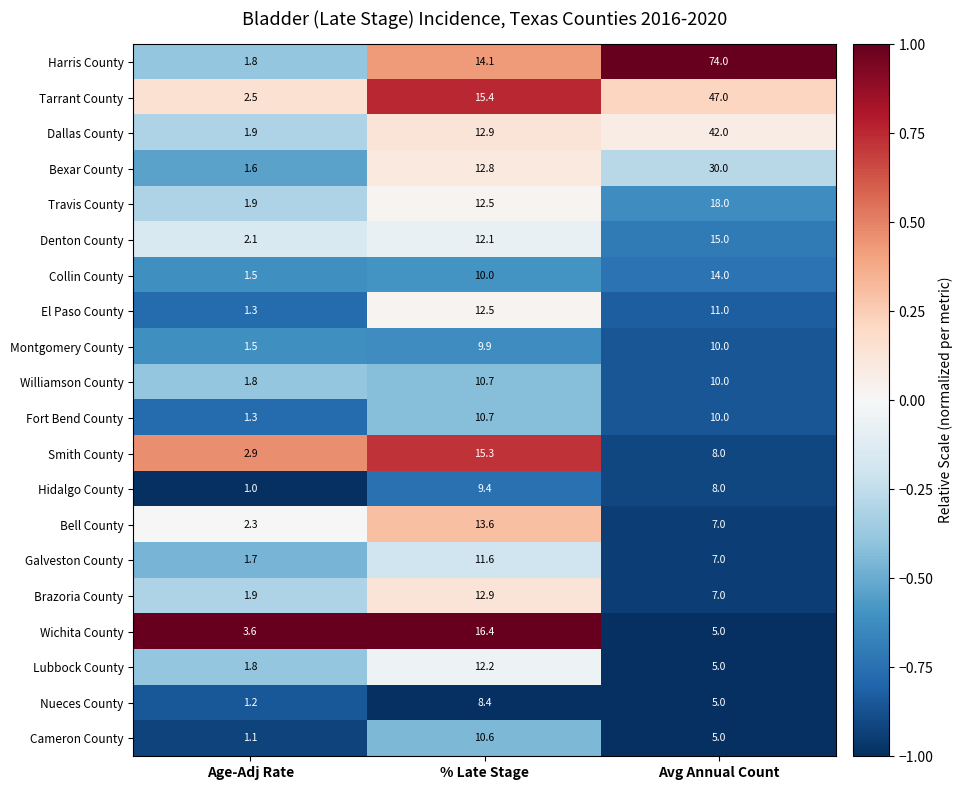

Where is Galveston County nearest to the value 6?

Avg Annual Count